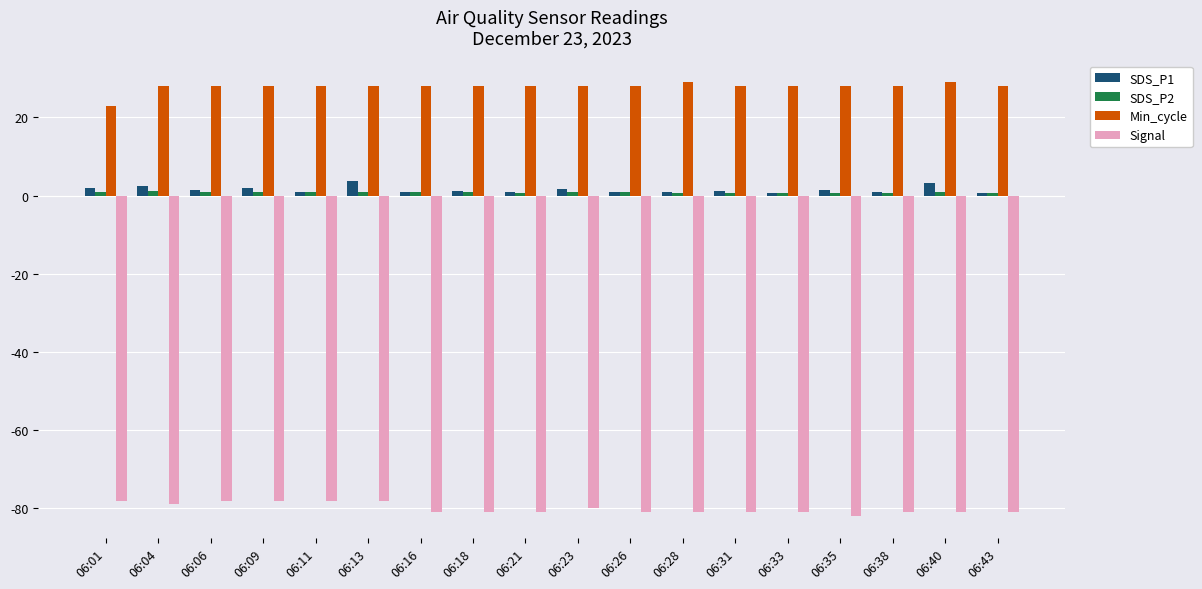

How many bars are there in total?

72